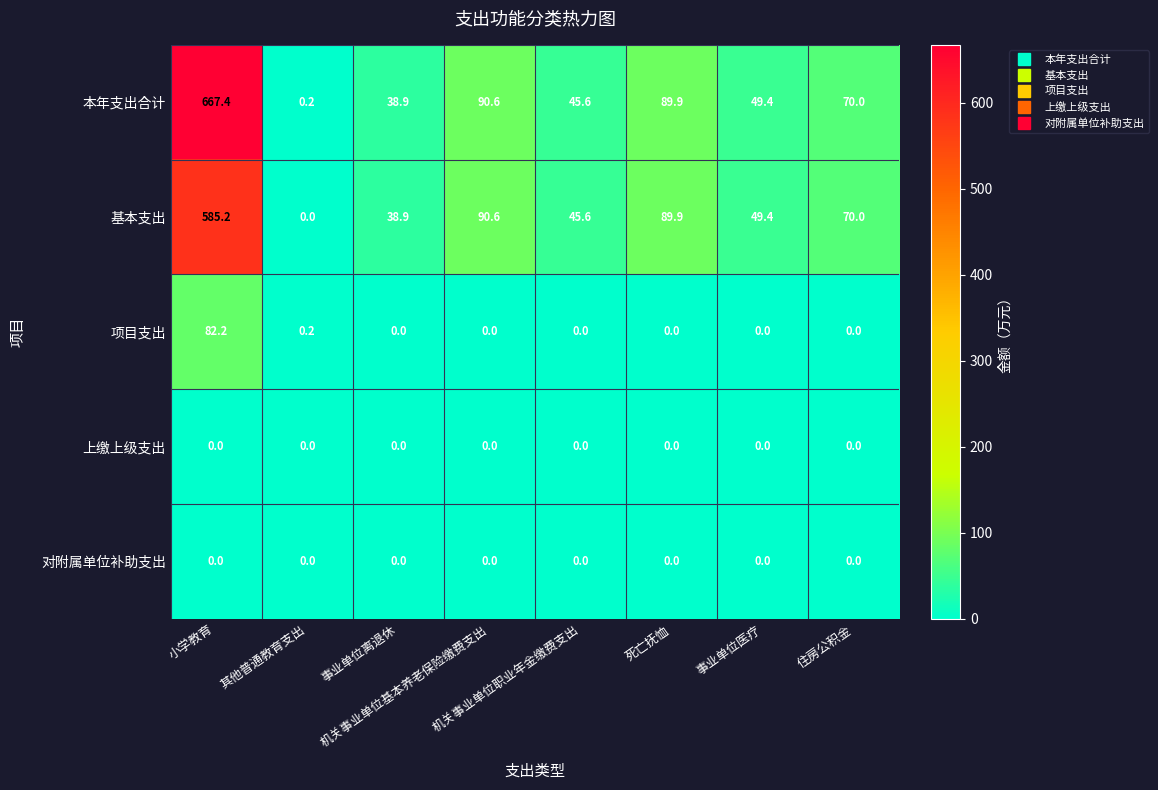

At which category is the sum across all series the highest?

小学教育